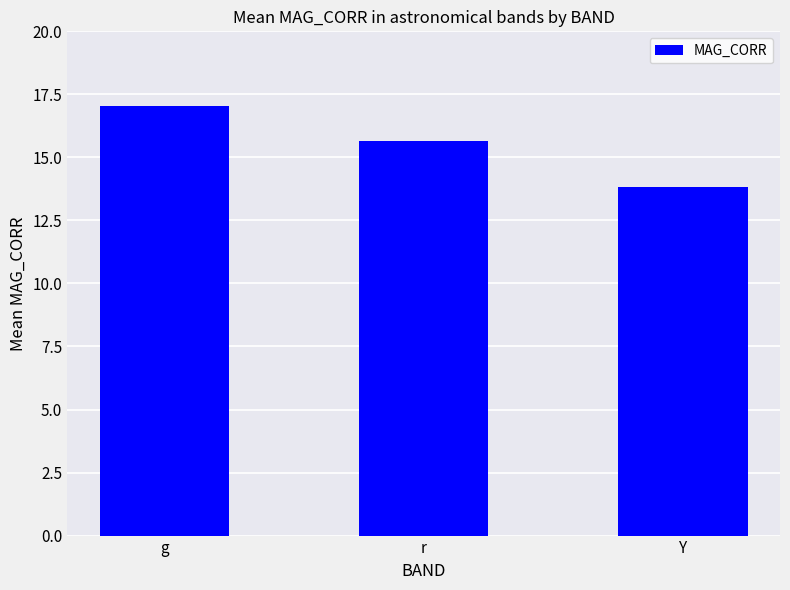

Count the number of categories in the chart.

3